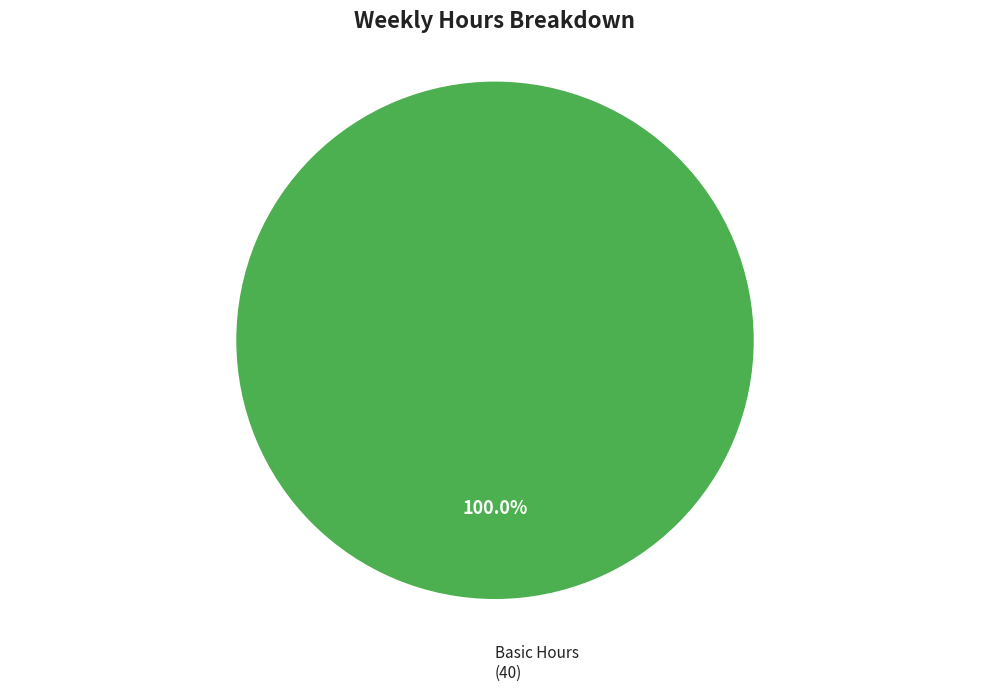

Does Basic Hours represent more than half of the total?

Yes